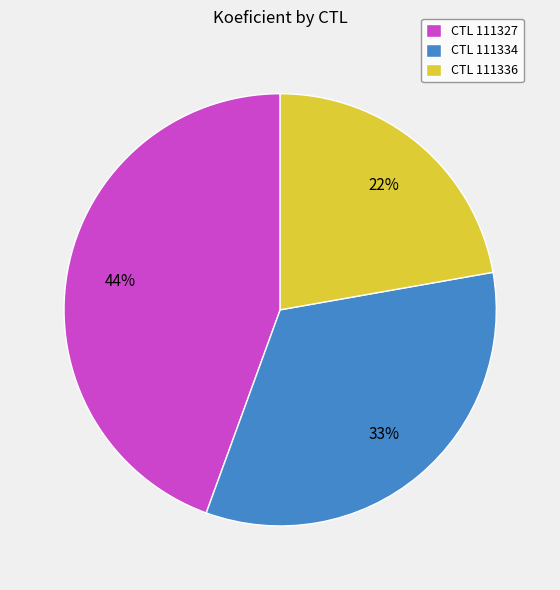

The CTL 111334 slice represents 33% of the pie. True or false?

True